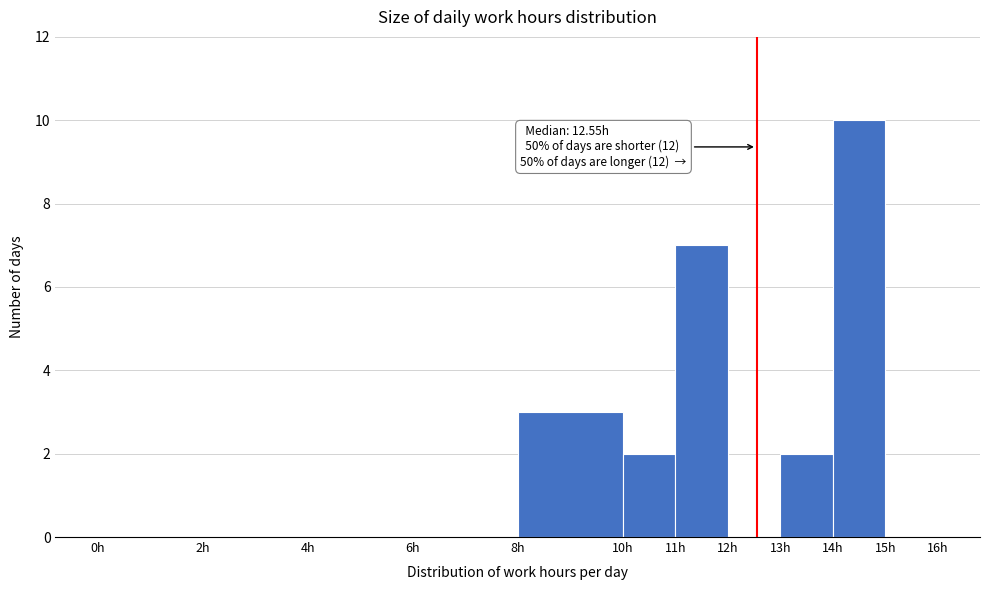

Over which range of the x-axis is the bar tallest?

14 to 15